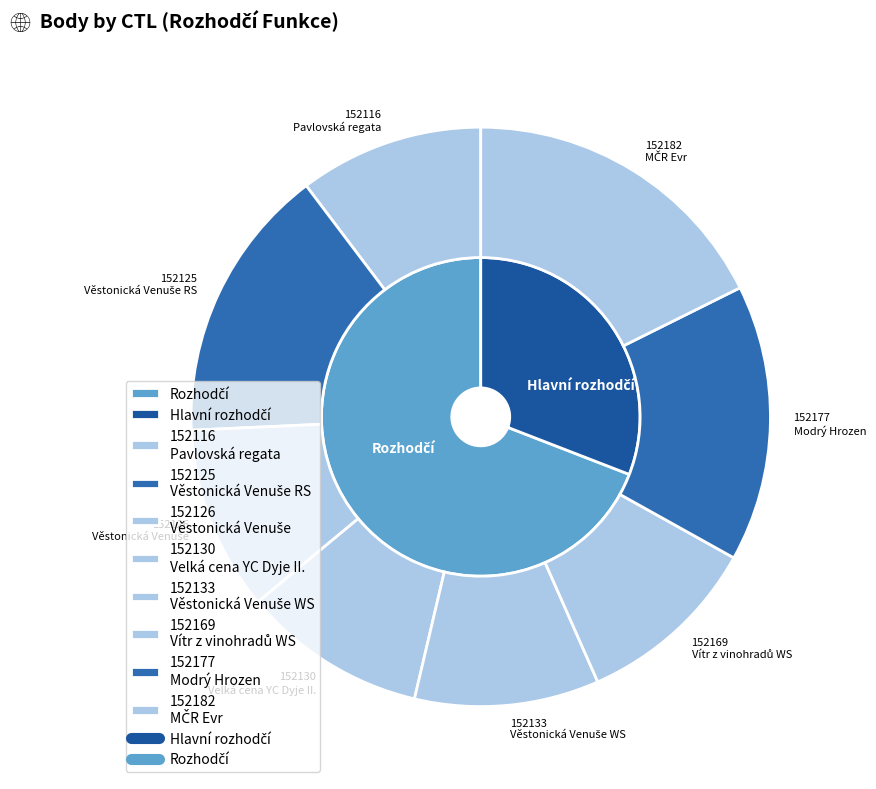

To the nearest percent, what is the difference between the largest and smallest slice percentages?

7%